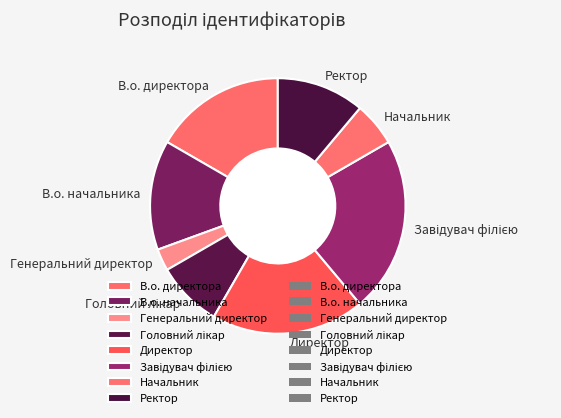

Is there any slice that represents more than half of the pie?

No